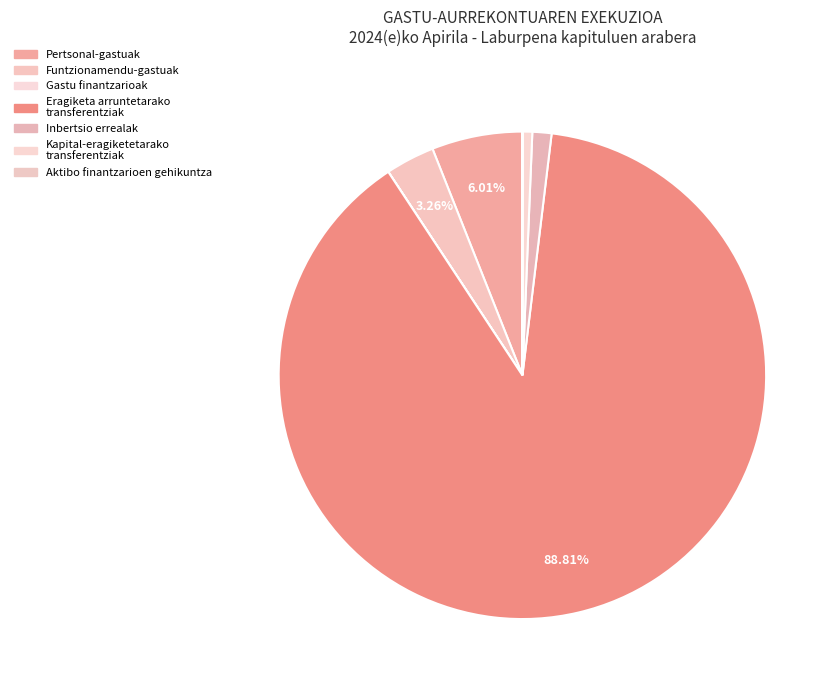

What is the majority slice?

Eragiketa arruntetarako transferentziak